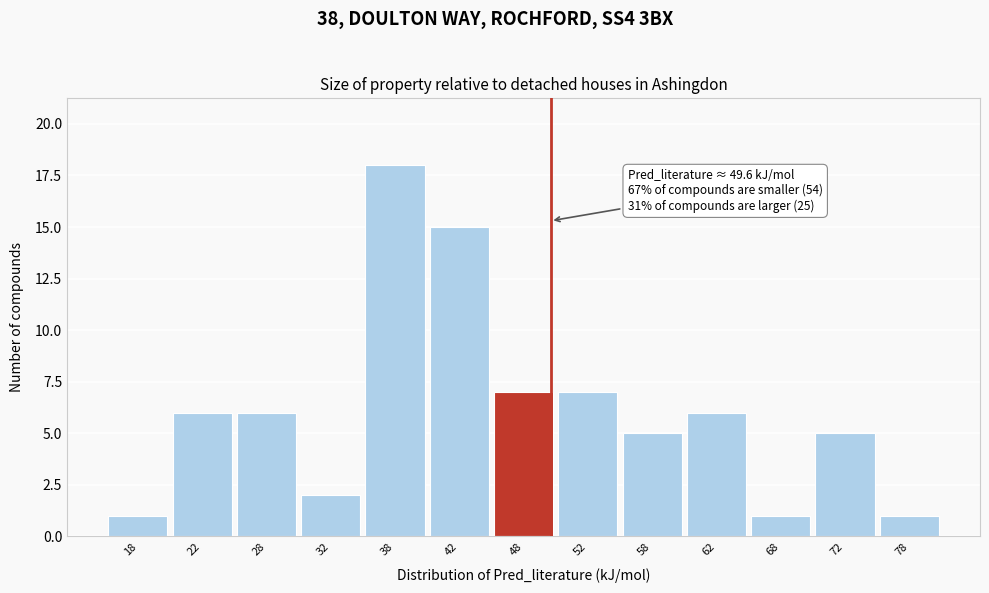

Which range on the x-axis has the tallest bar?

35 to 40